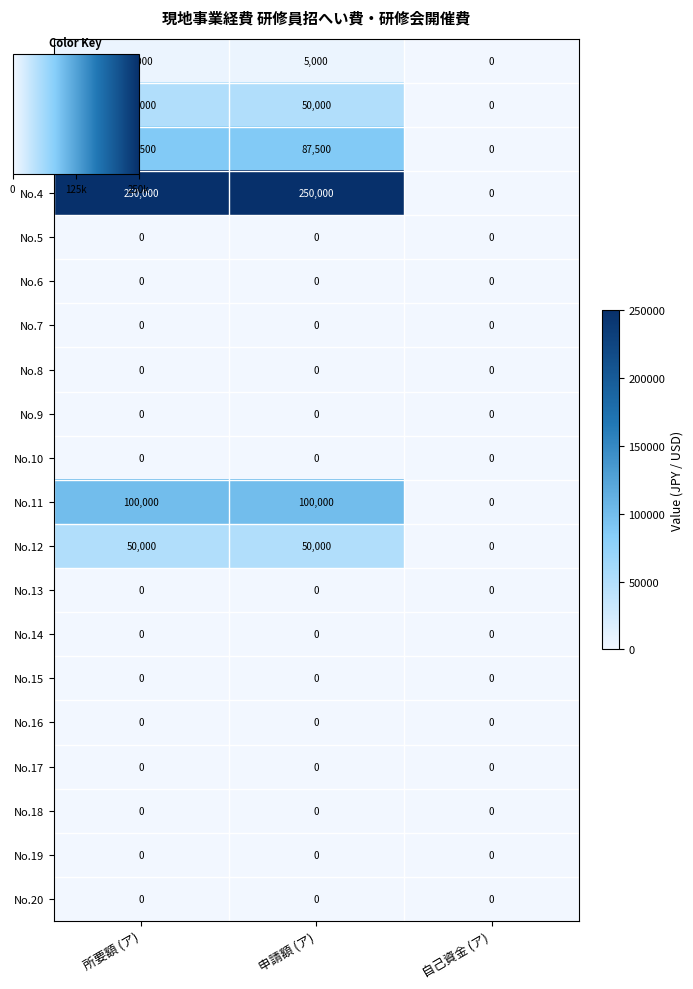

What is the difference between the No.3 values at 申請額 (ア) and 自己資金 (ア)?

87500